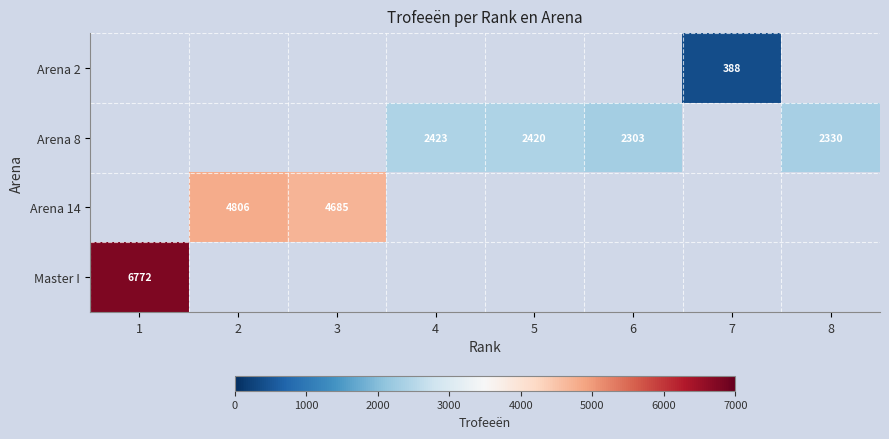

True or false: Arena 8 has a value of 1545.6 at 6.

False